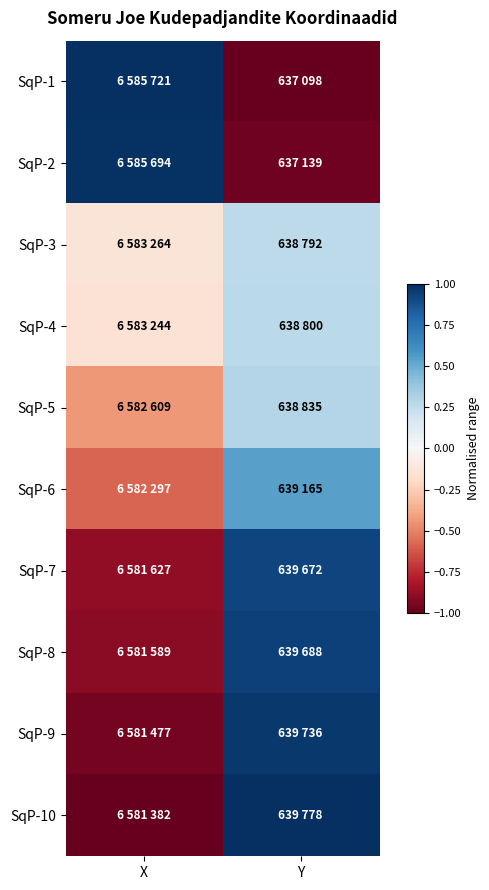

Which series changed the most between X and Y?

SqP-1